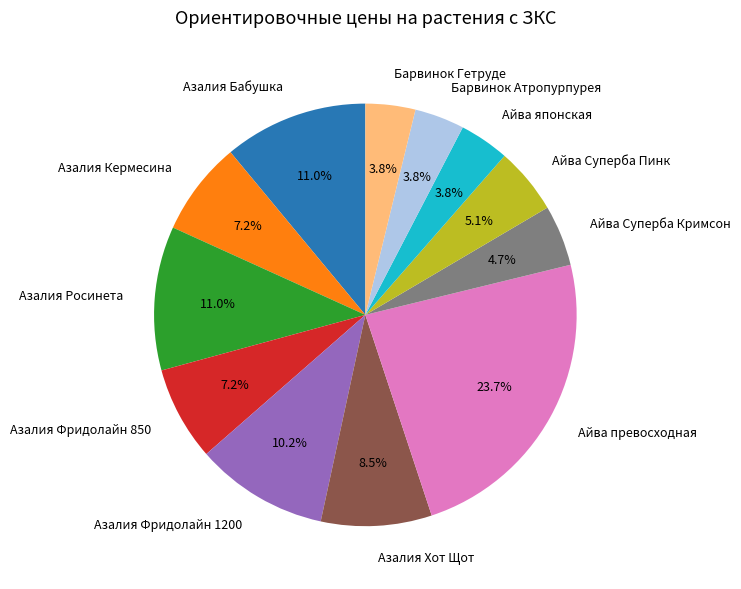

To the nearest percent, what is the average slice percentage?

8%